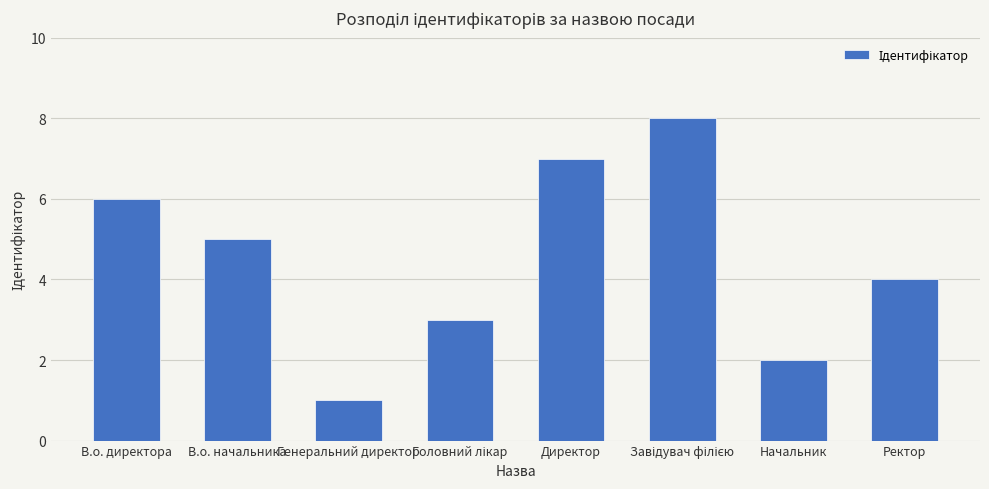

Reading left to right, what are all the values shown in this chart?

6	5	1	3	7	8	2	4